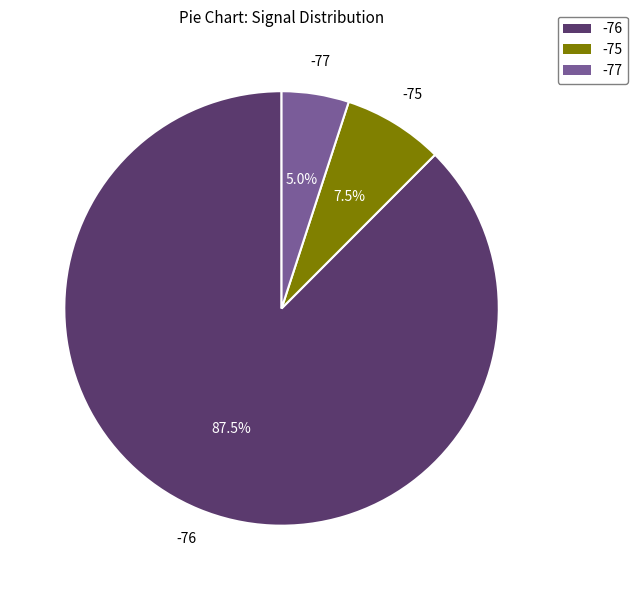

How many slices are in this pie chart?

3